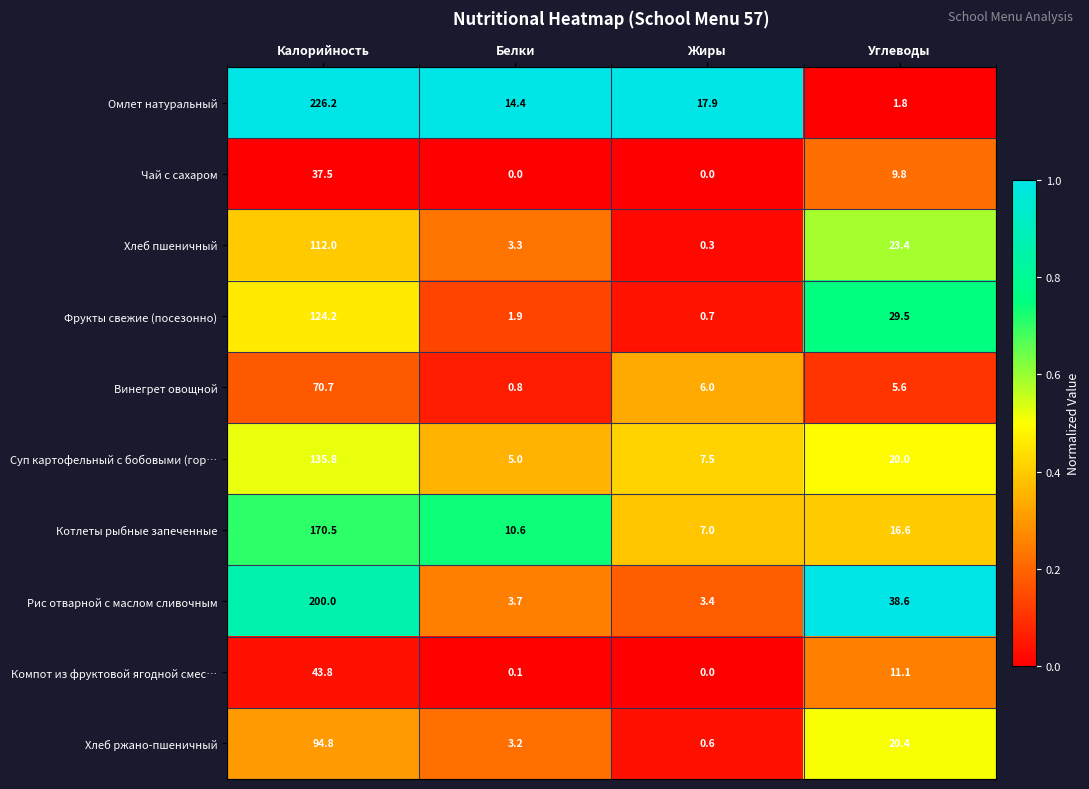

The Фрукты свежие (посезонно) series shows 45.3 at Углеводы. True or false?

False